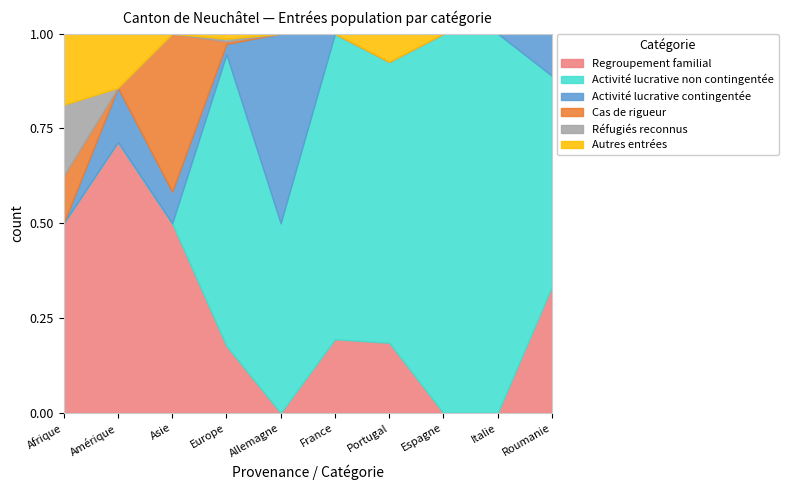

What is the average value of the Activité lucrative non contingentée series?

22